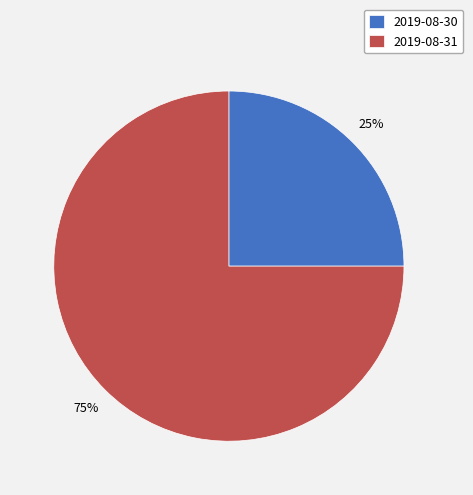

To the nearest percent, what is the average slice percentage?

50%